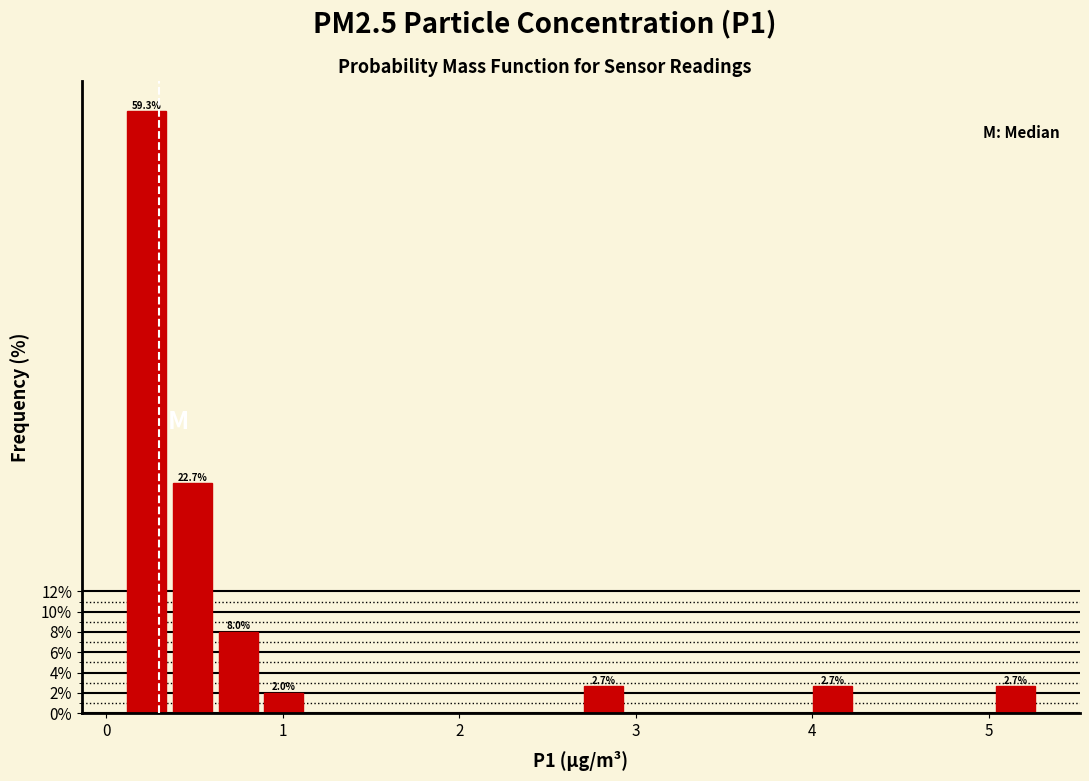

Read against the x-axis, roughly where is the centre of the tallest bar?

0.2